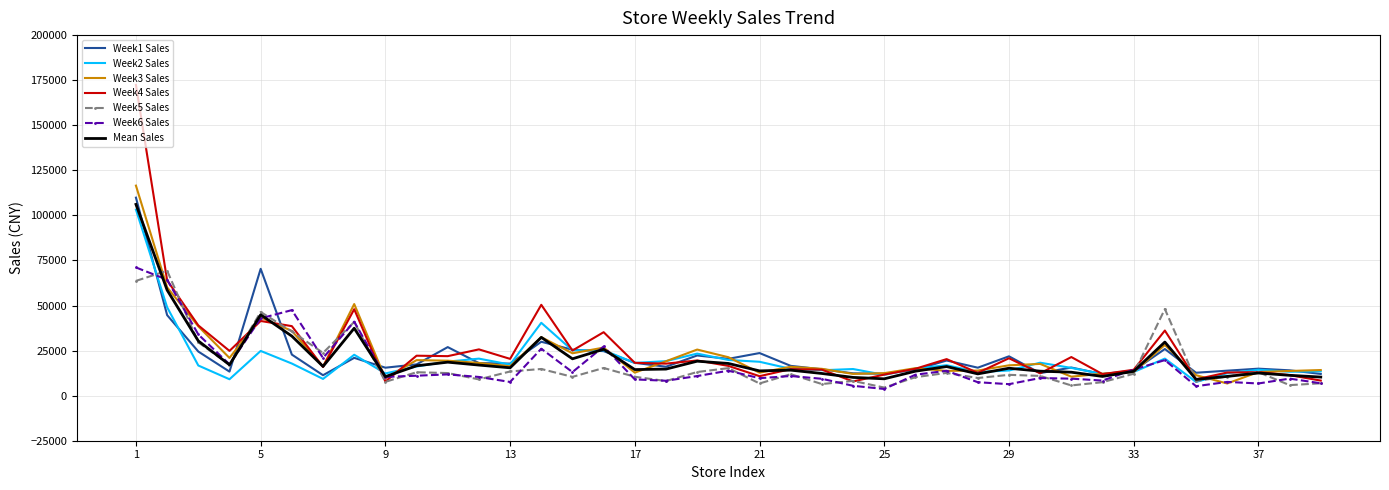

What is the greatest value displayed?

172352.4